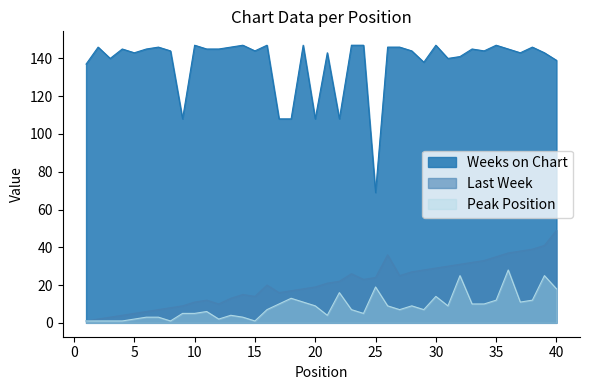

What are all the series names shown in the legend?

Weeks on Chart, Last Week, Peak Position